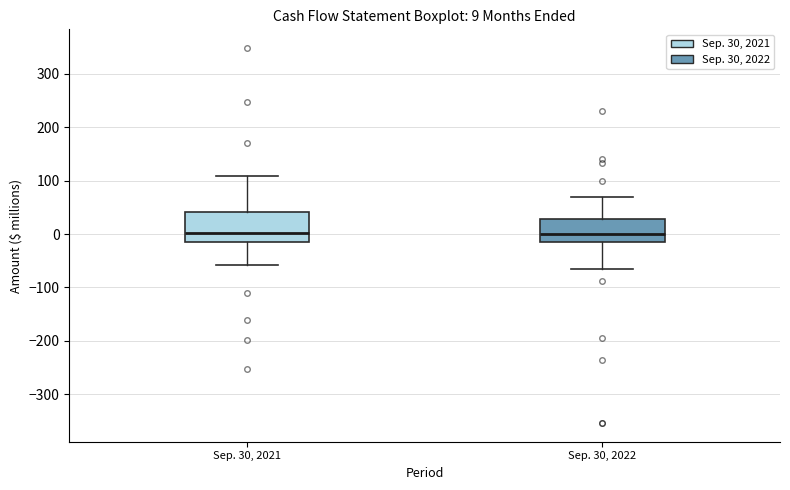

Which box is the tallest, from its lower edge to its upper edge?

Sep. 30, 2021